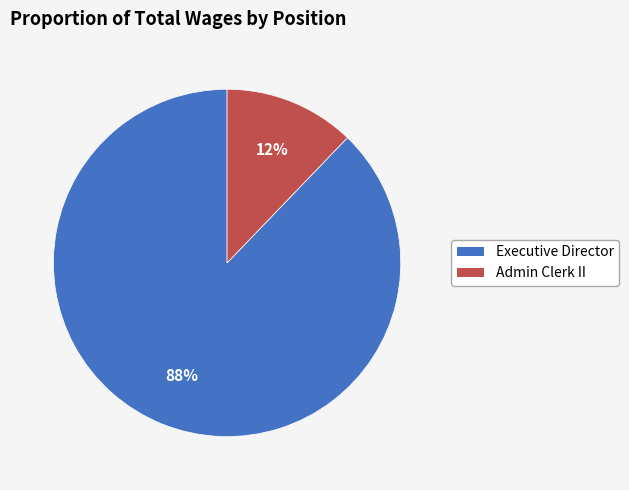

What is the largest slice in the pie chart?

Executive Director